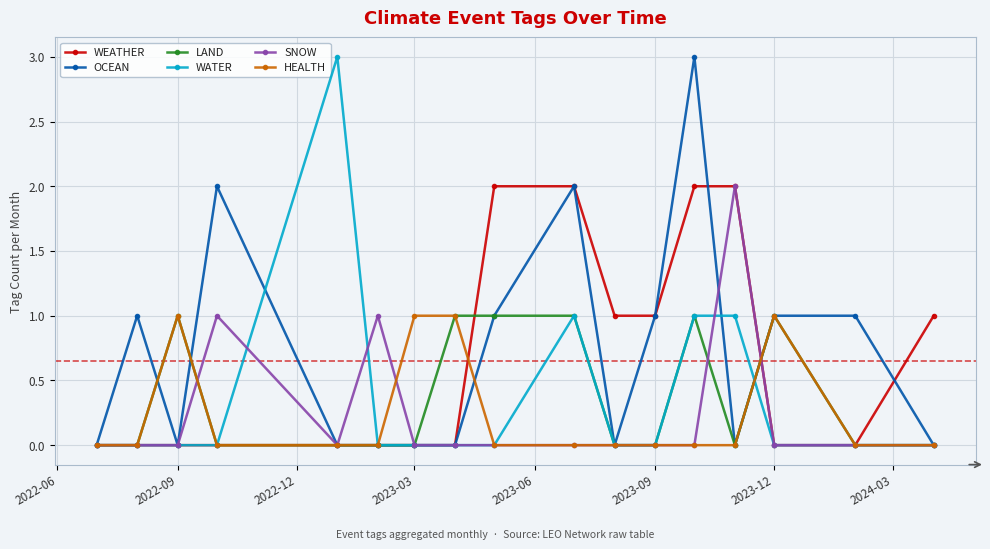

What is the difference between the second highest and second lowest values in the WATER series?

1